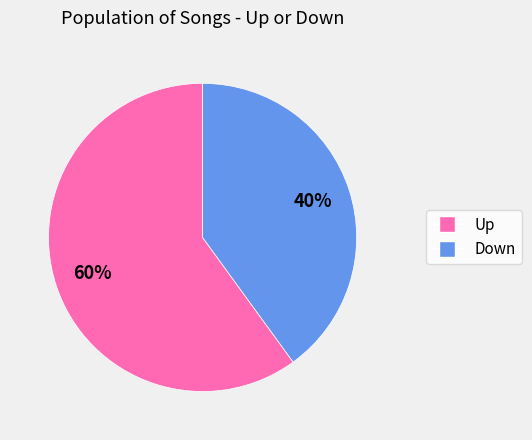

To the nearest percent, what is the average slice percentage?

50%